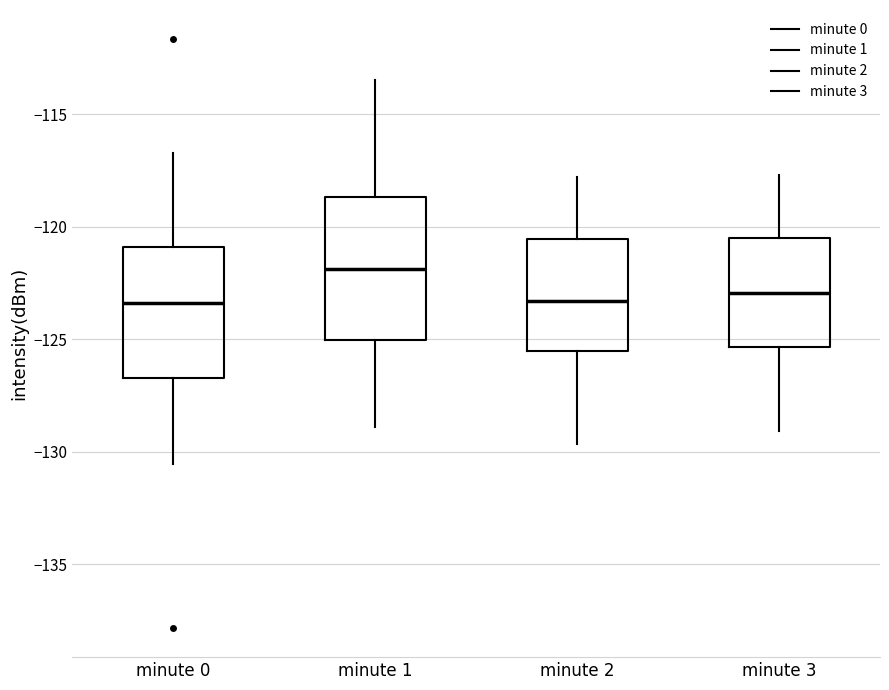

Where is the lower edge of the box for minute 1 on the y-axis? The values are not printed on the chart, so give them approximately, as read against the axis.

-125.0